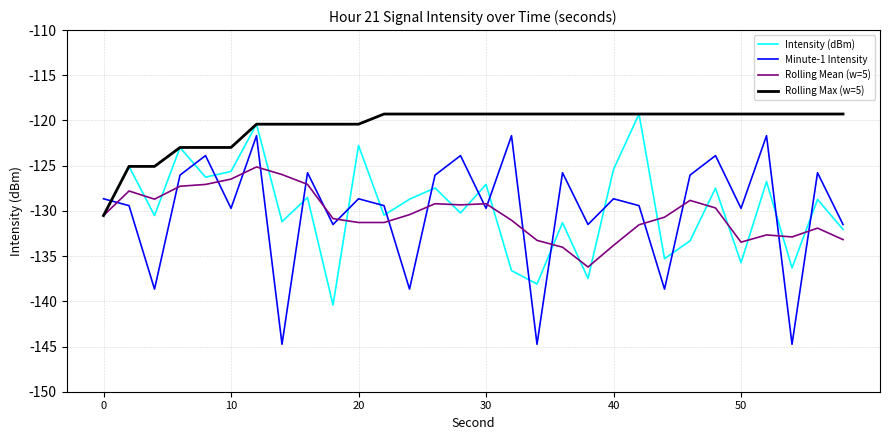

Which series has the largest total across all categories?

Rolling Max (w=5)